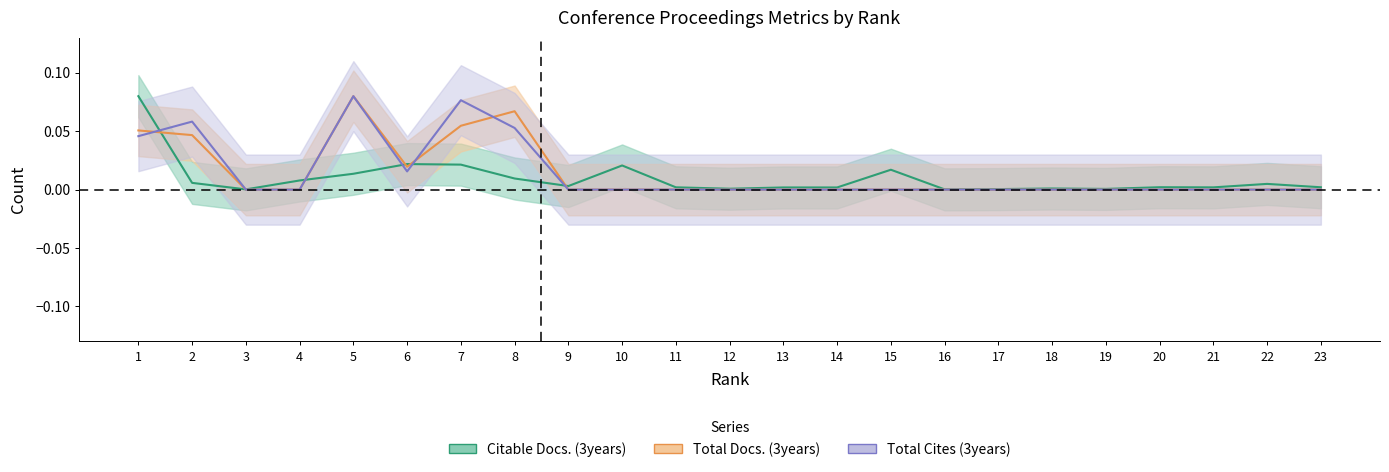

At how many categories does at least one series exceed 0?

23